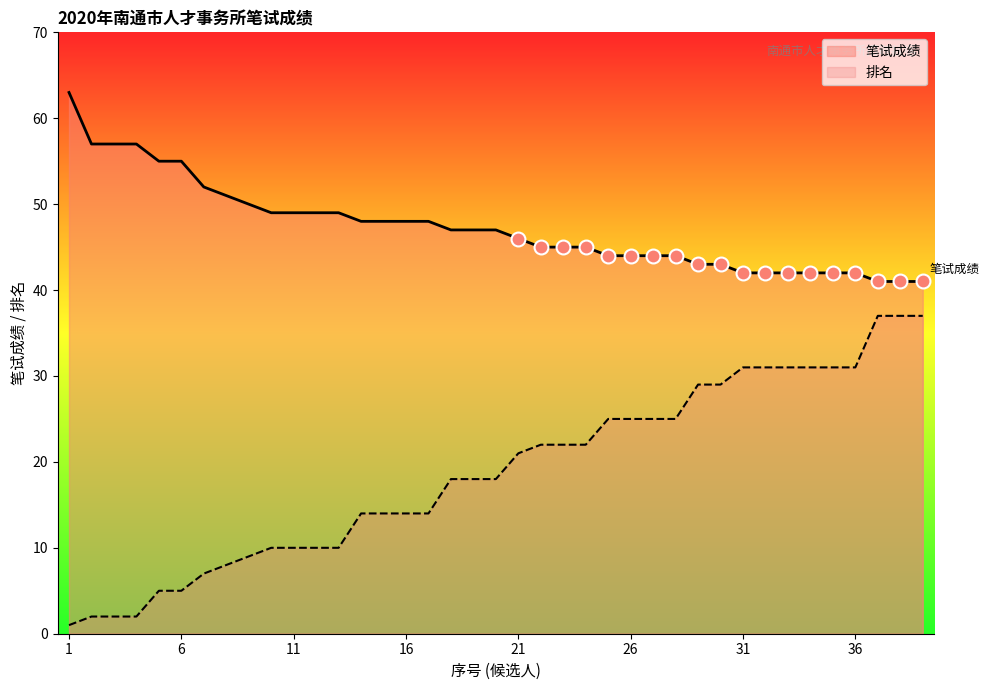

What is the greatest value displayed?

63